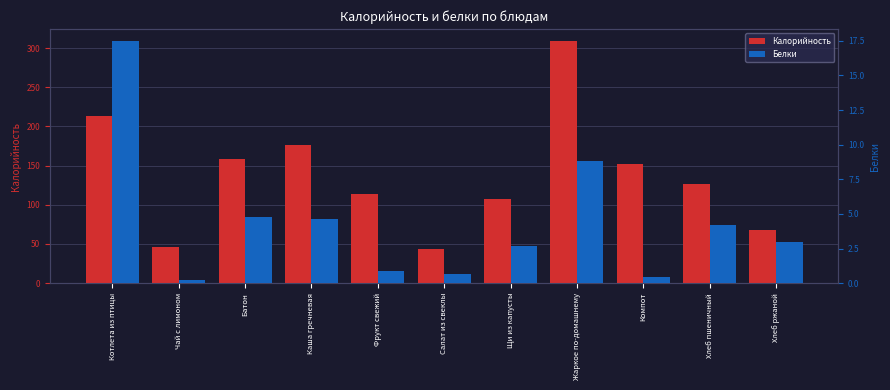

At which category is the sum across all series the highest?

Жаркое по-домашнему